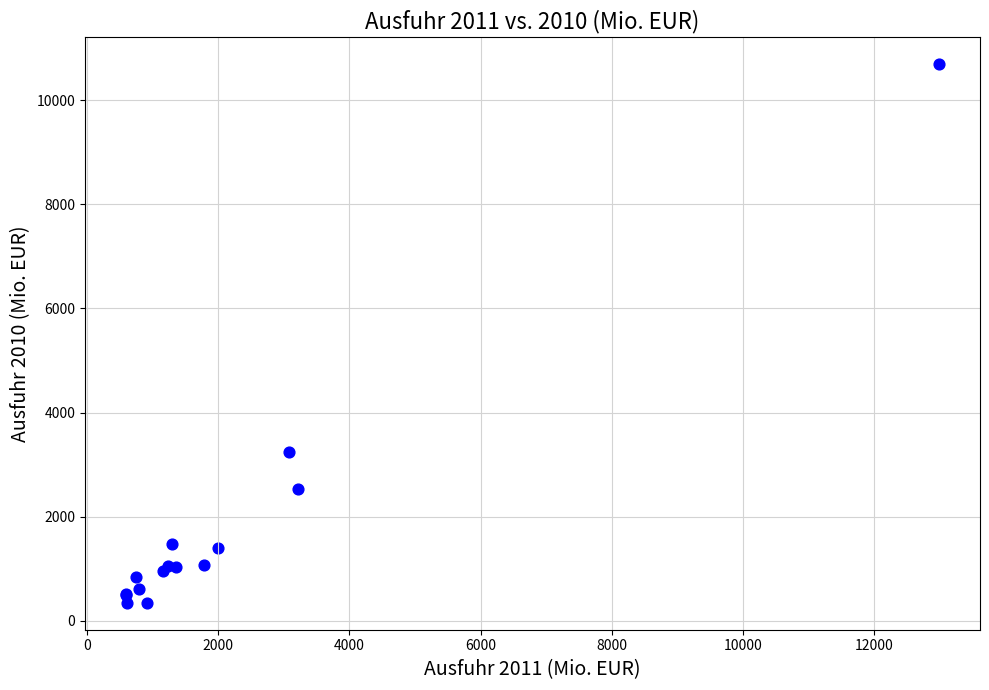

What Y value in the scatter plot is closest to 5520?

3248.7